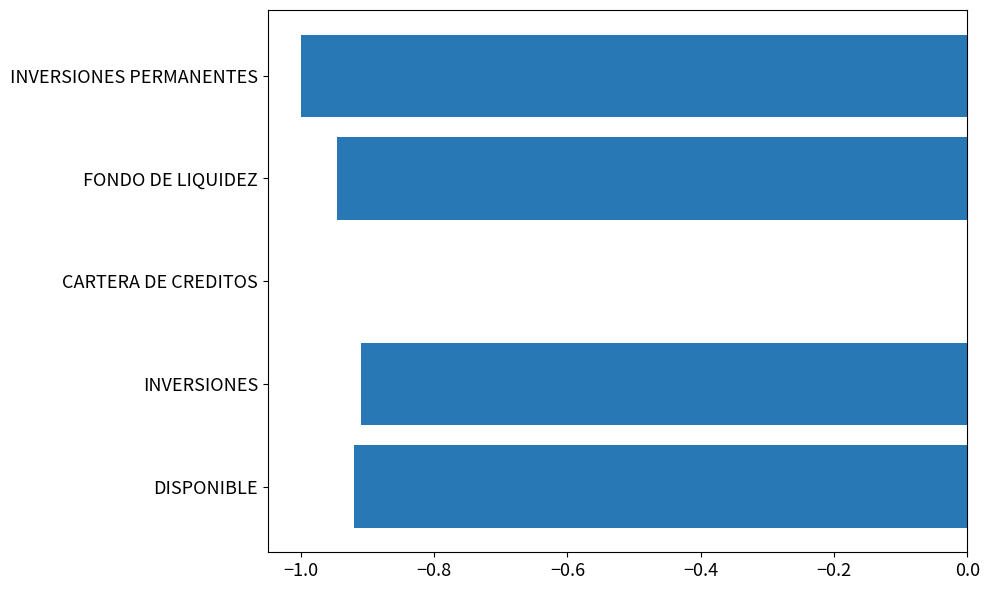

The chart shows a value of -0.9 at FONDO DE LIQUIDEZ. True or false?

True